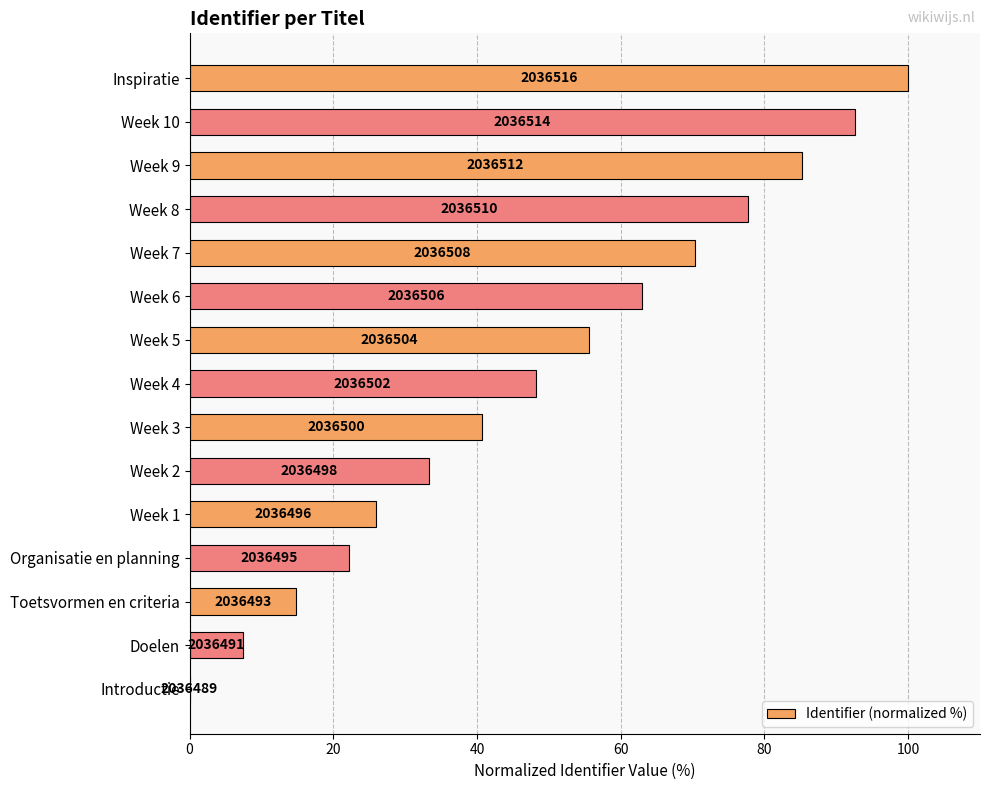

Does the chart contain stacked bars?

No